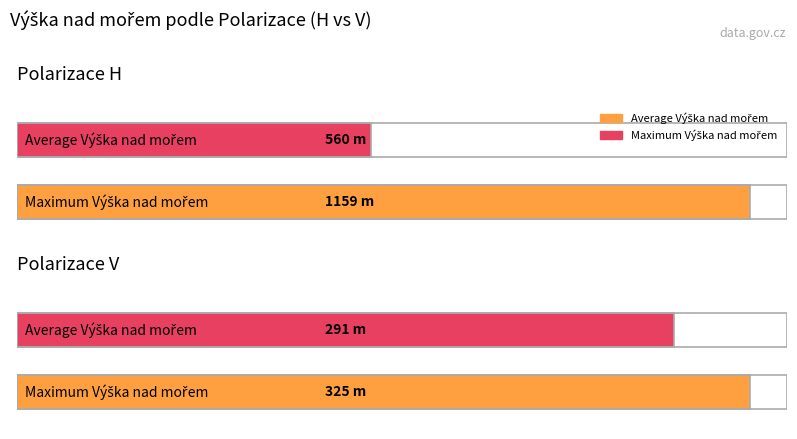

Is it true that Average ERP (H) equals 40296 at V?

False